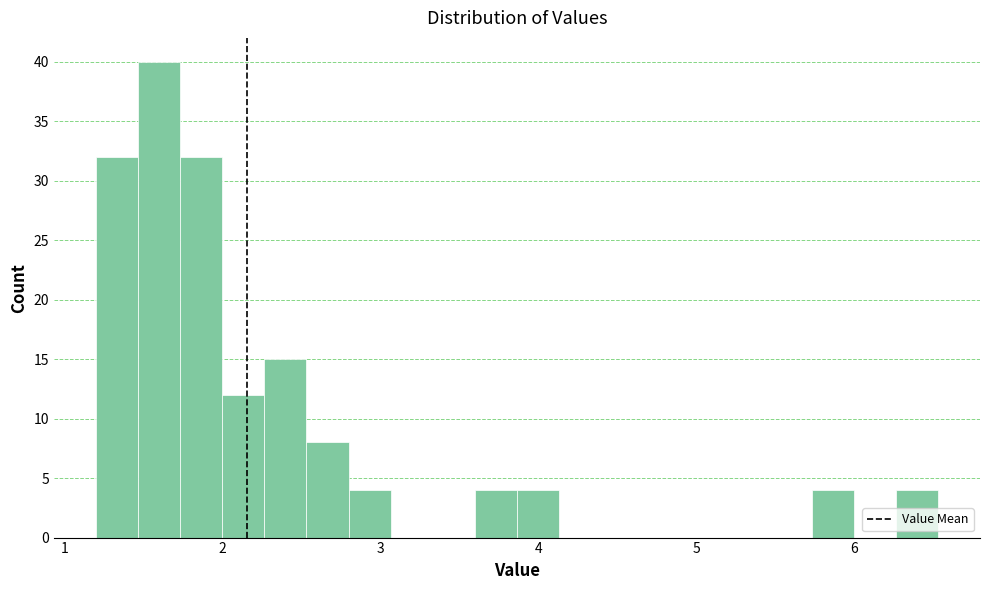

Around what value on the x-axis is the tallest bar? Give the approximate position of its centre, as read against the axis.

1.6